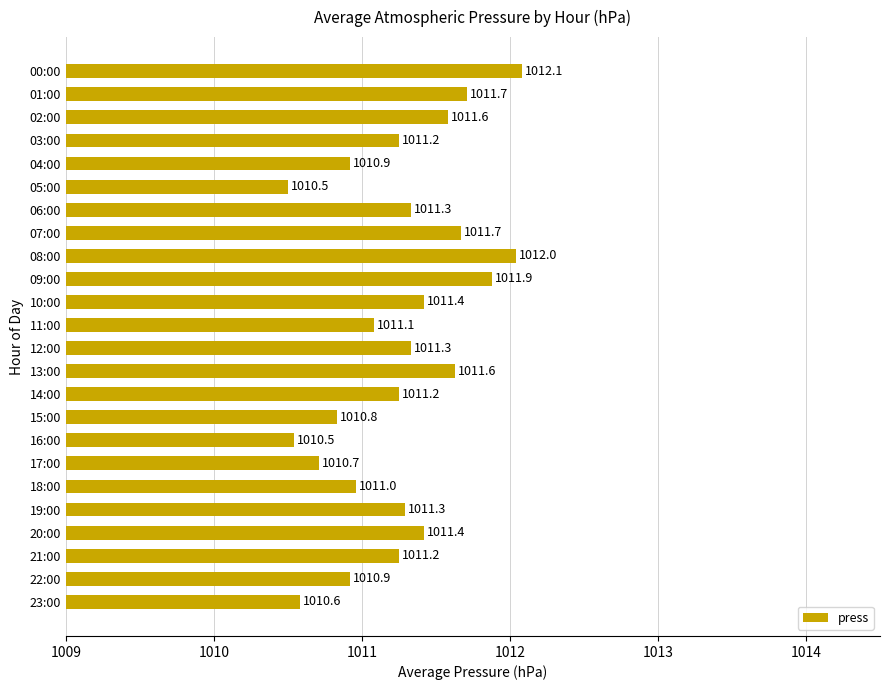

What is the label of the 9th bar from the bottom?

15:00